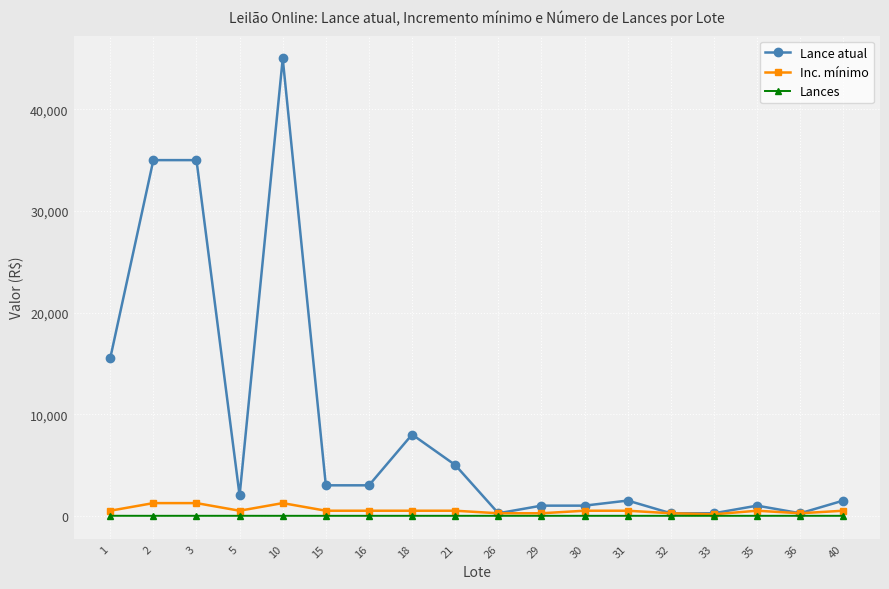

Does the chart display data point markers on the line(s)?

Yes